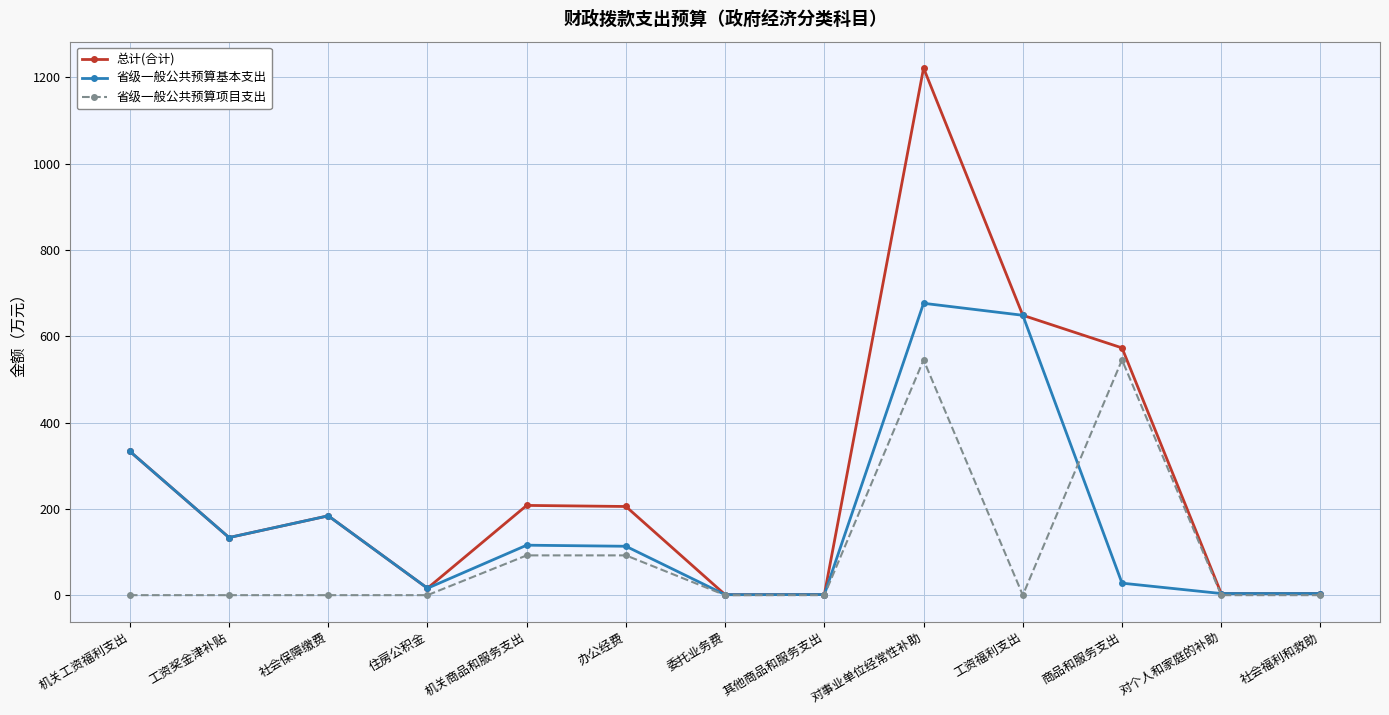

Is it true that 总计(合计) equals 237.6 at 工资奖金津补贴?

False